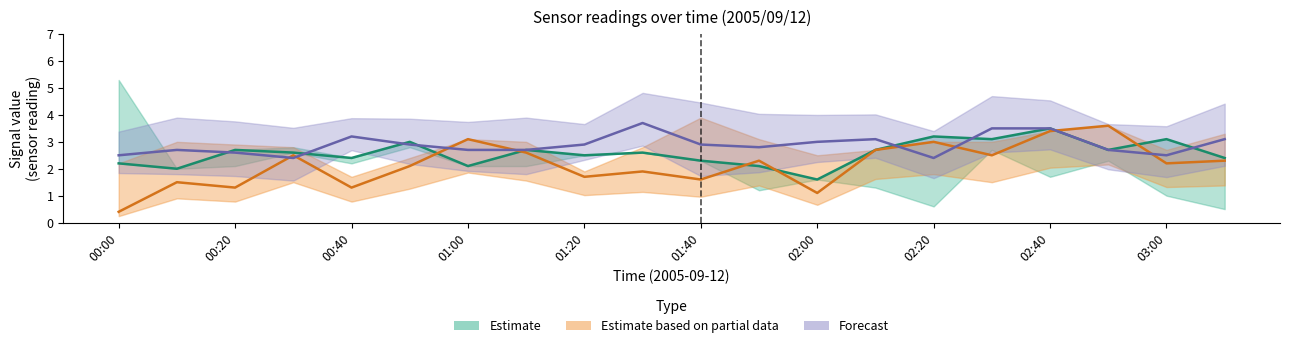

At which category is the sum across all series the highest?

02:40